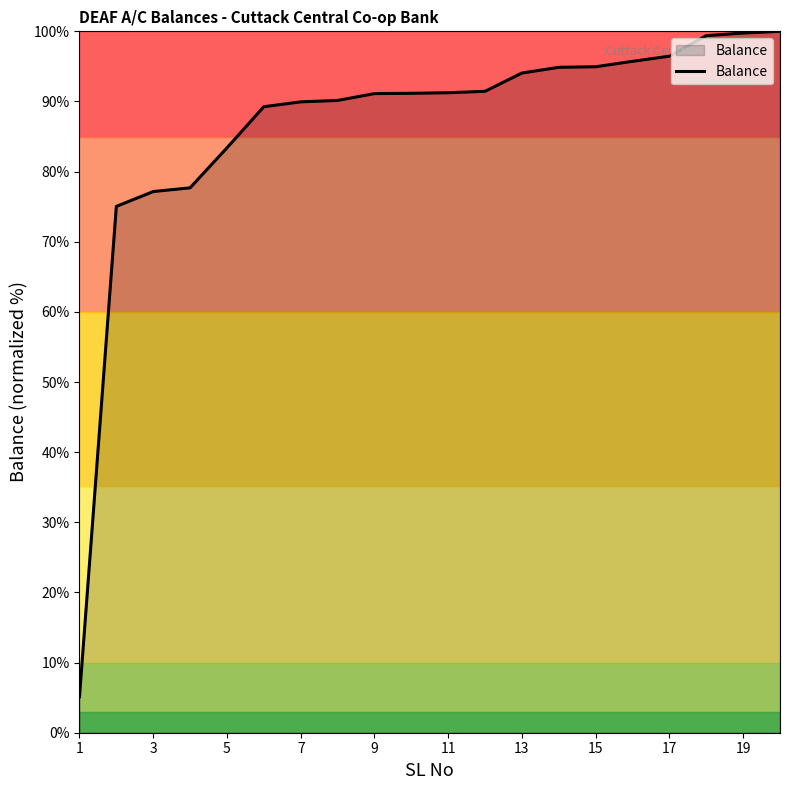

How many lines are shown in the chart?

1